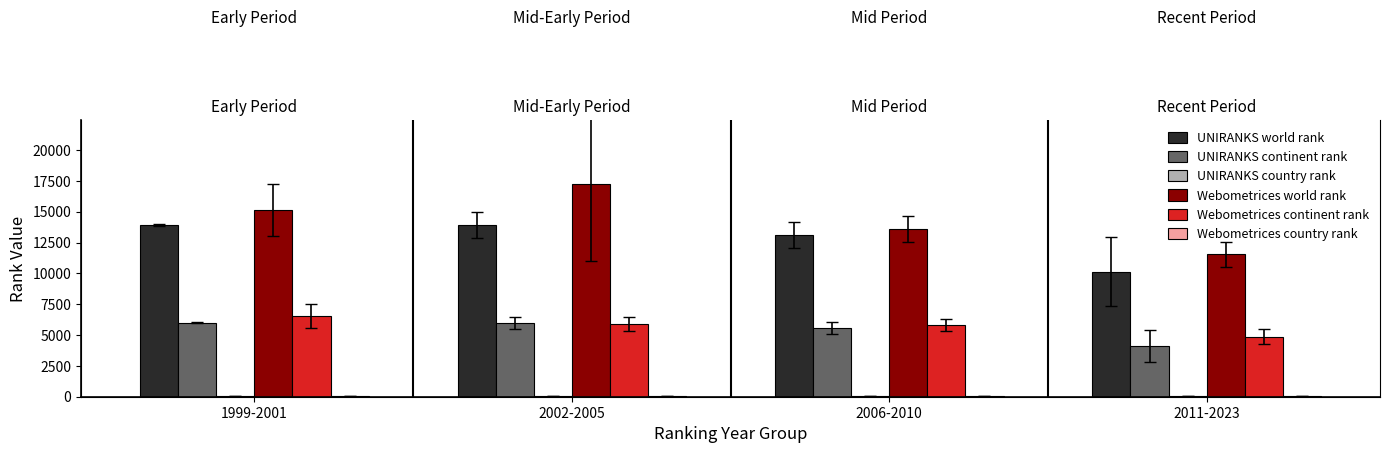

What is the difference between the highest and lowest values at 1999-2001?

15076.7